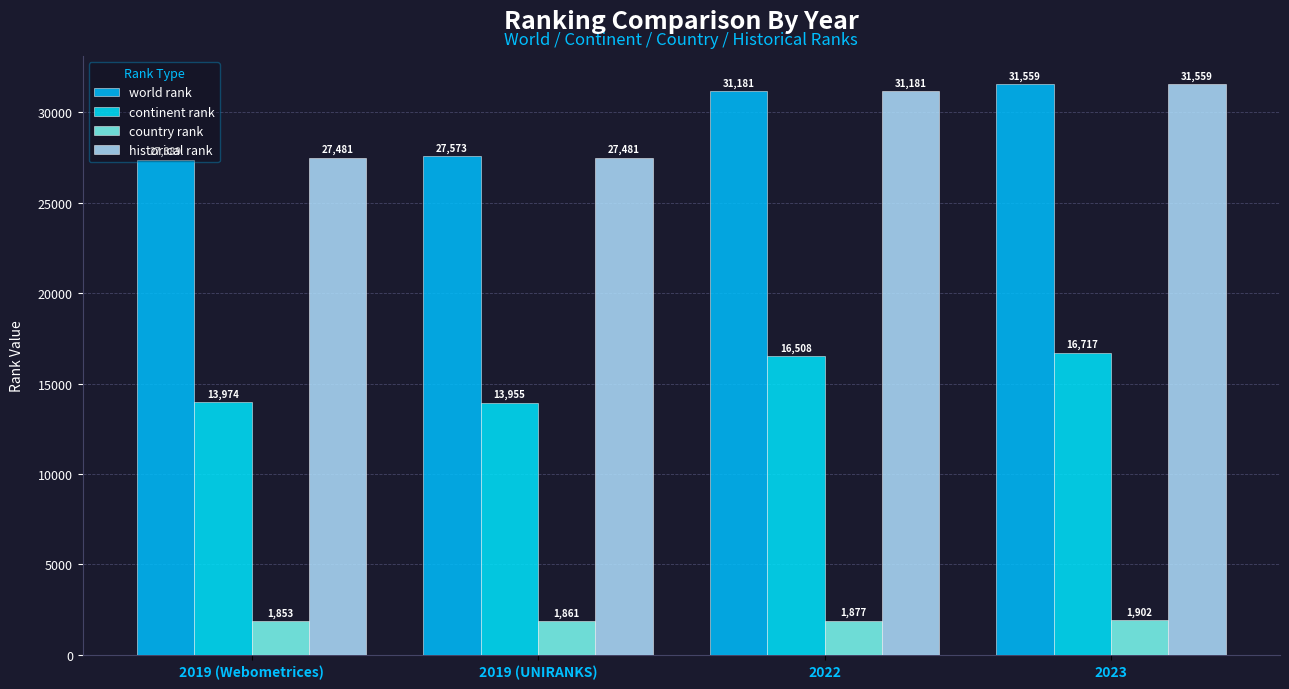

What is the sum of the country rank values at 2019 (UNIRANKS) and 2023?

3763